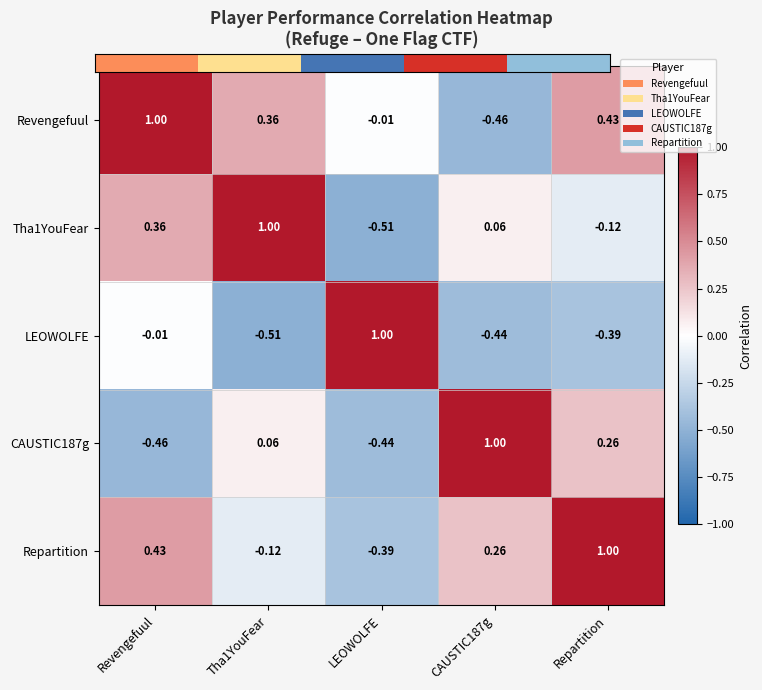

How many series are shown in this chart?

5